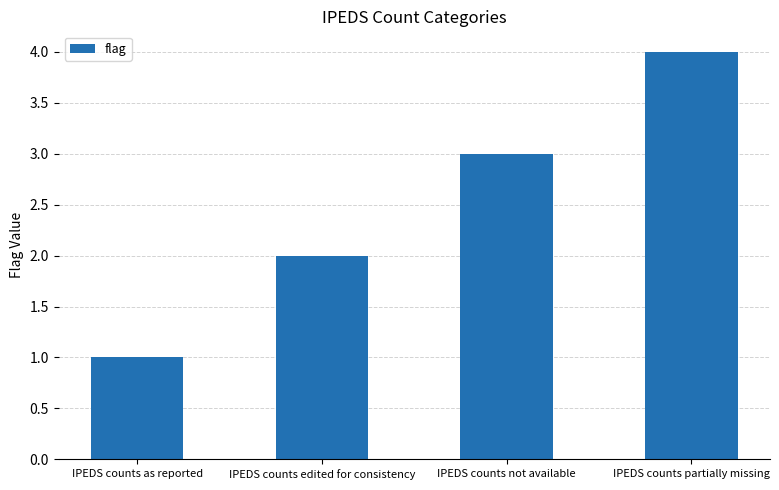

What is the sum of the values at IPEDS counts not available and IPEDS counts as reported?

4